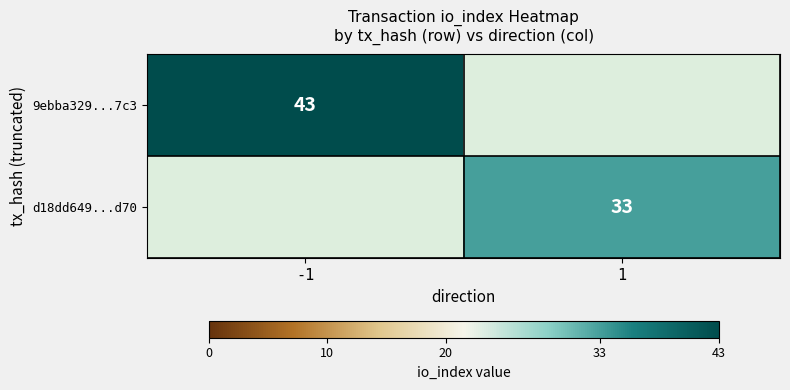

How many series are shown in this chart?

2